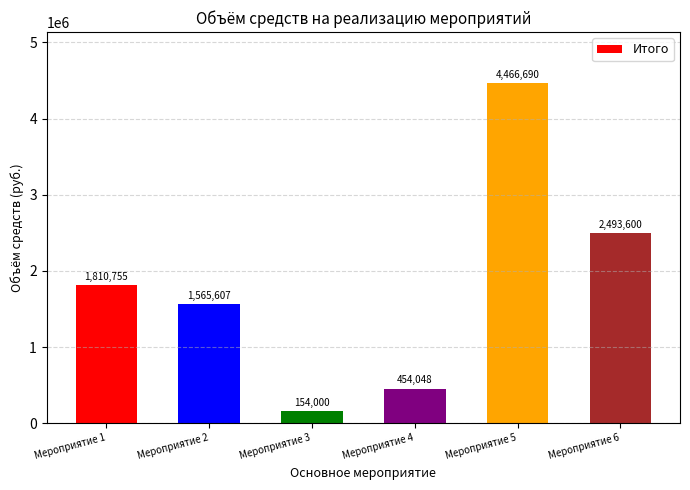

Rank the categories by value from lowest to highest.

Мероприятие 3, Мероприятие 4, Мероприятие 2, Мероприятие 1, Мероприятие 6, Мероприятие 5